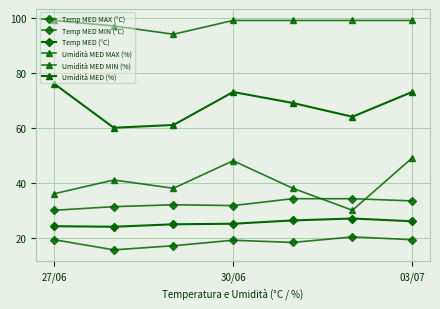

Does the chart have visible grid lines?

Yes